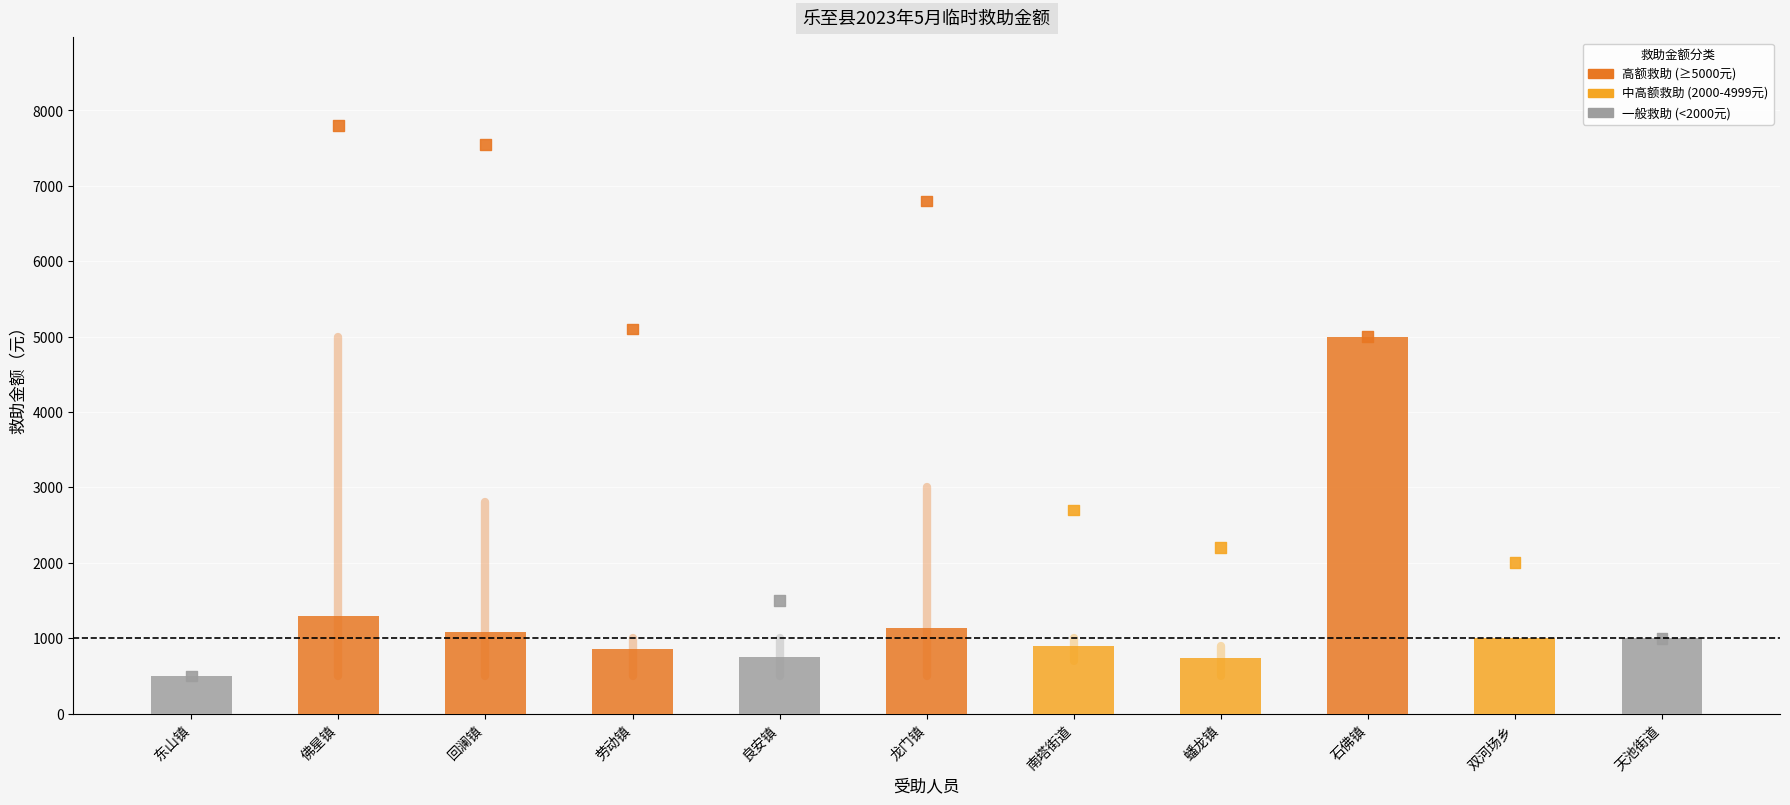

Which series has the largest total across all categories?

合计救助金额